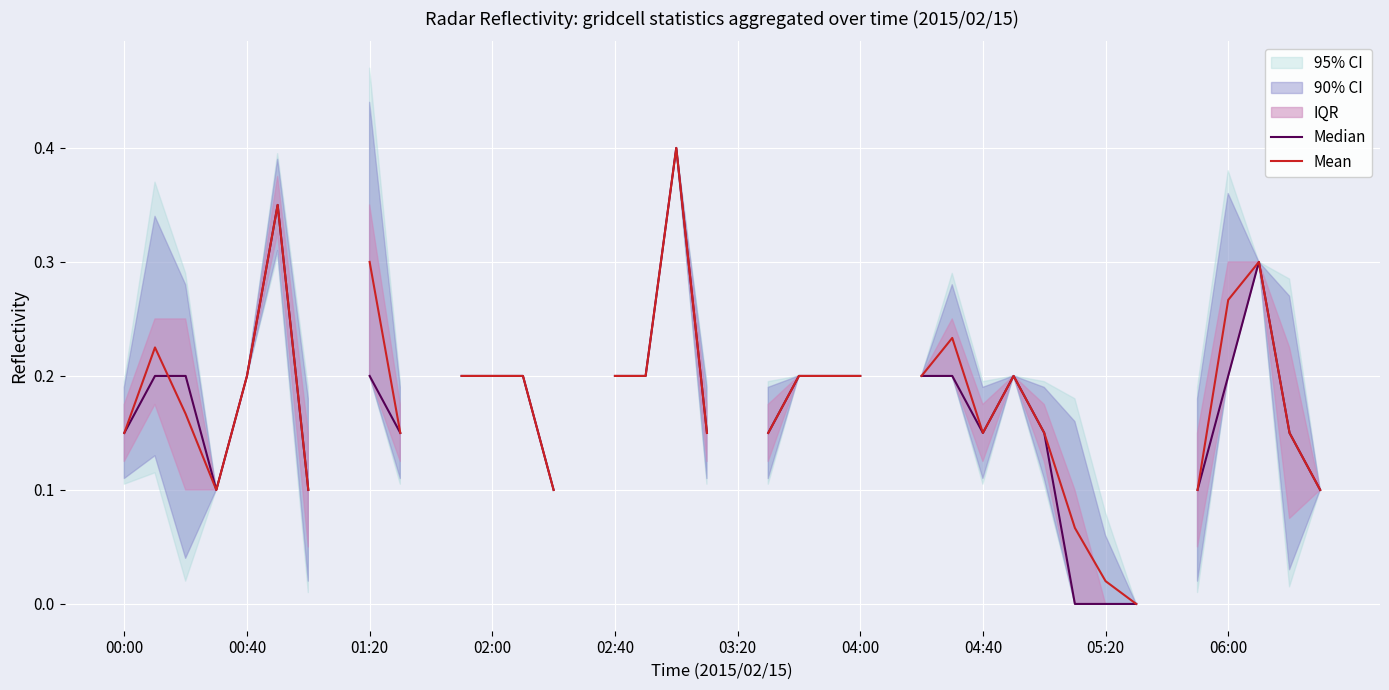

What is the value of the Median point at the 25th from the left?

0.2